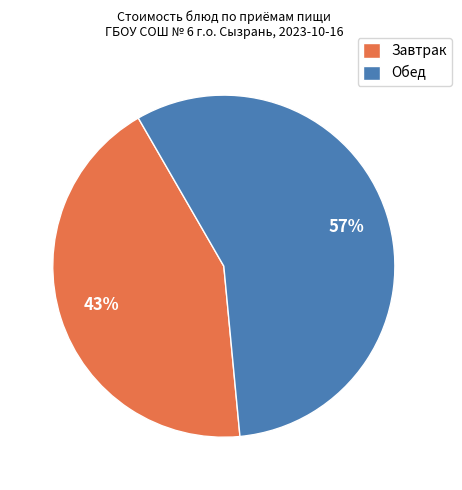

To the nearest percent, what portion does Завтрак represent?

43%